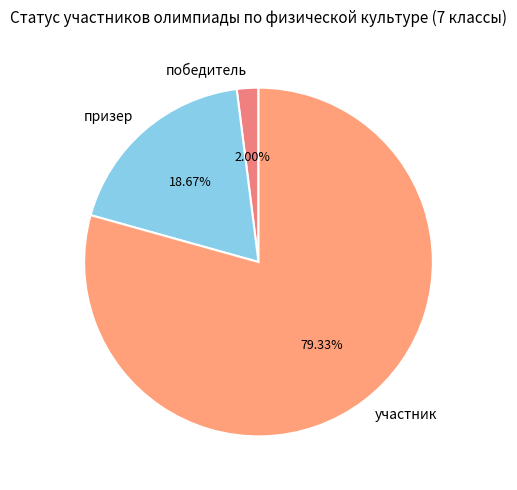

True or false: участник accounts for 73% of the total.

False